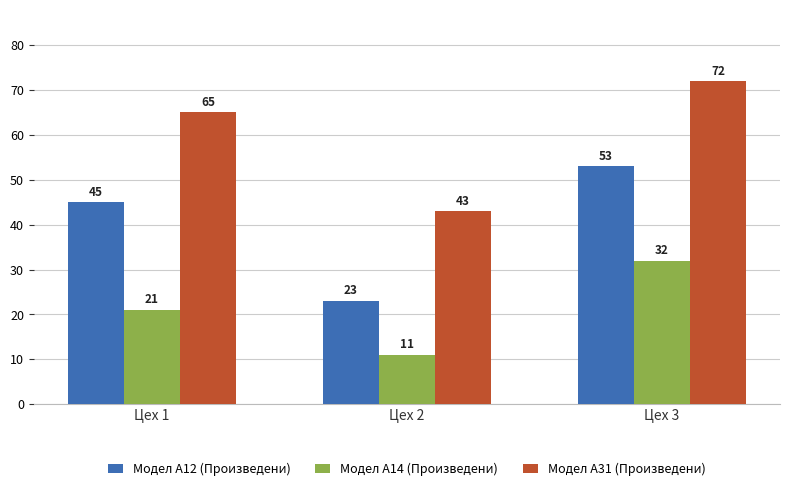

Reading left to right, extract all data points from this chart.

Модел А12 (Произведени): Цех 1=45	Цех 2=23	Цех 3=53
Модел А14 (Произведени): Цех 1=21	Цех 2=11	Цех 3=32
Модел А31 (Произведени): Цех 1=65	Цех 2=43	Цех 3=72